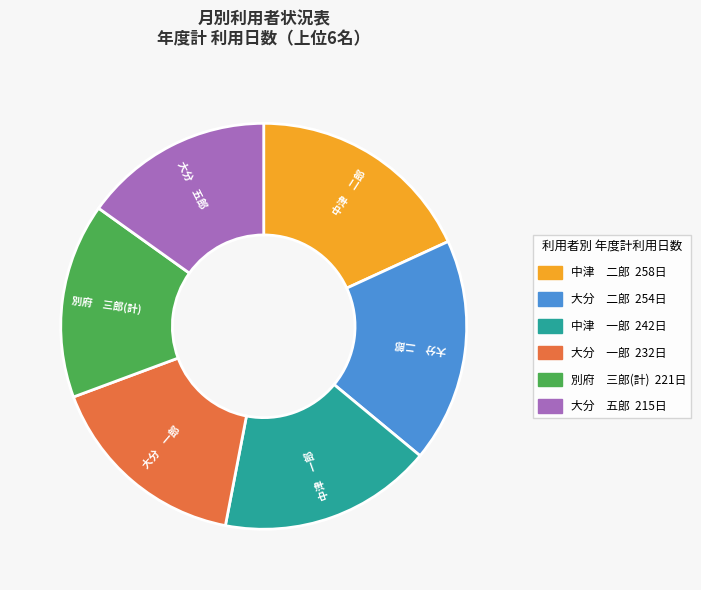

Does any single category account for the majority?

No